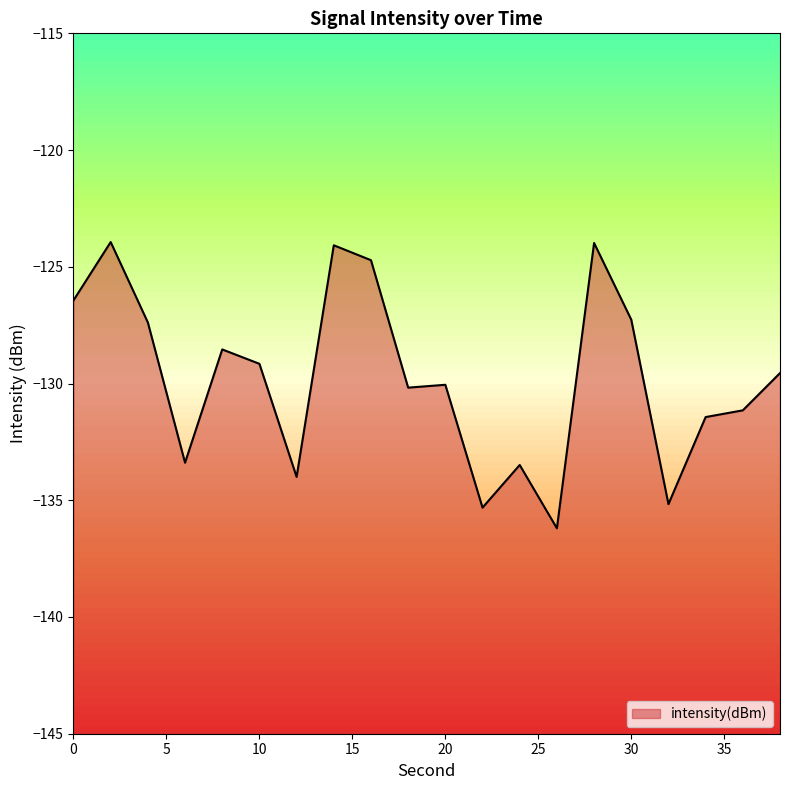

Reading right to left, extract all data points from this chart.

-129.6	-131.1	-131.4	-135.2	-127.3	-124.0	-136.2	-133.5	-135.3	-130.1	-130.2	-124.7	-124.1	-134.0	-129.2	-128.5	-133.4	-127.4	-123.9	-126.4